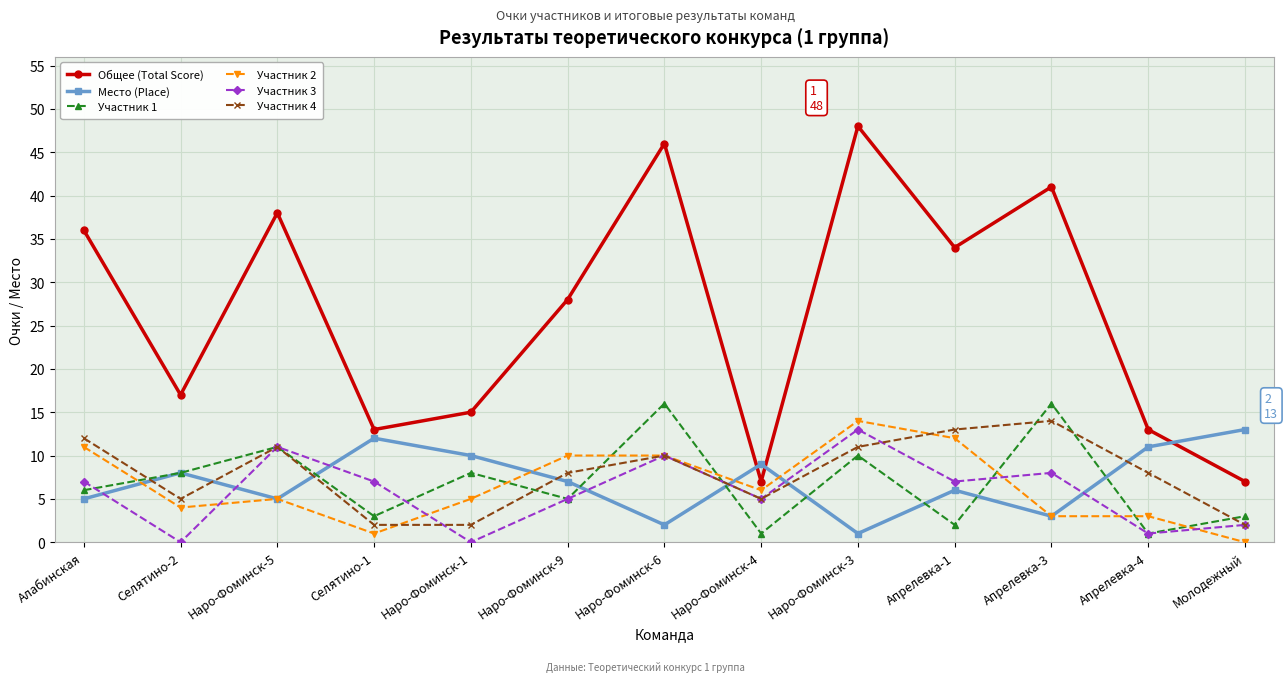

What is the total value across all series at Наро-Фоминск-1?

40